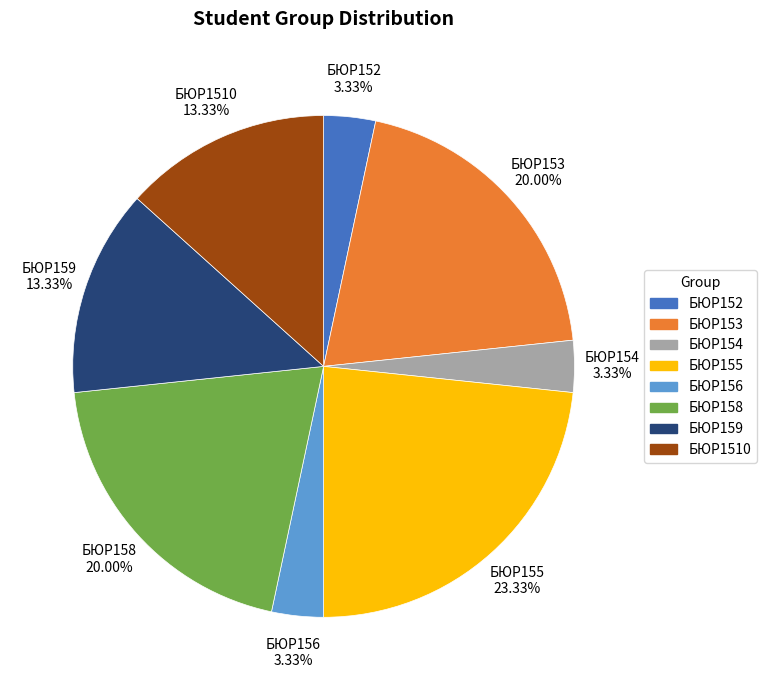

Which has a higher value, БЮР159 or БЮР158?

БЮР158